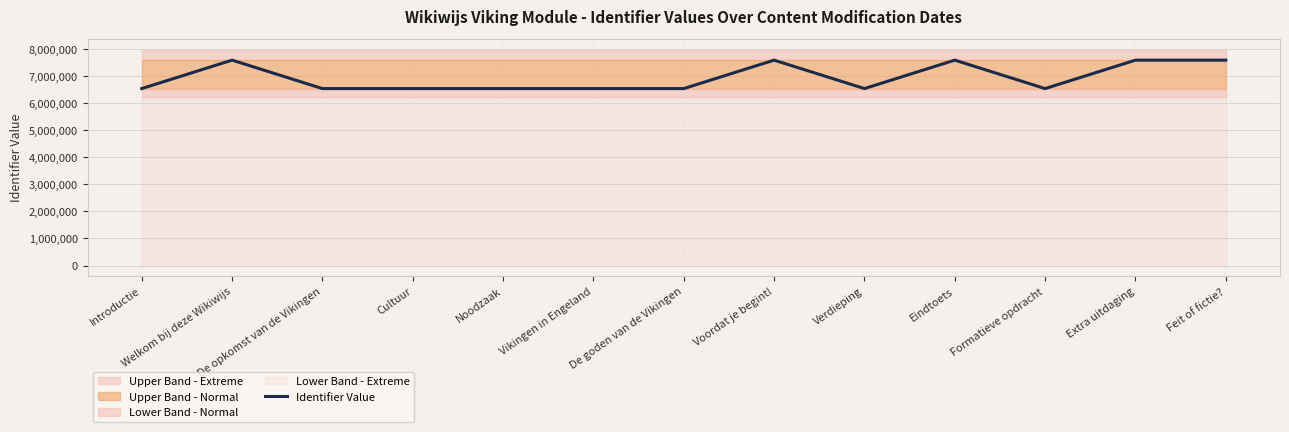

Which has a higher value, De goden van de Vikingen or Cultuur?

De goden van de Vikingen